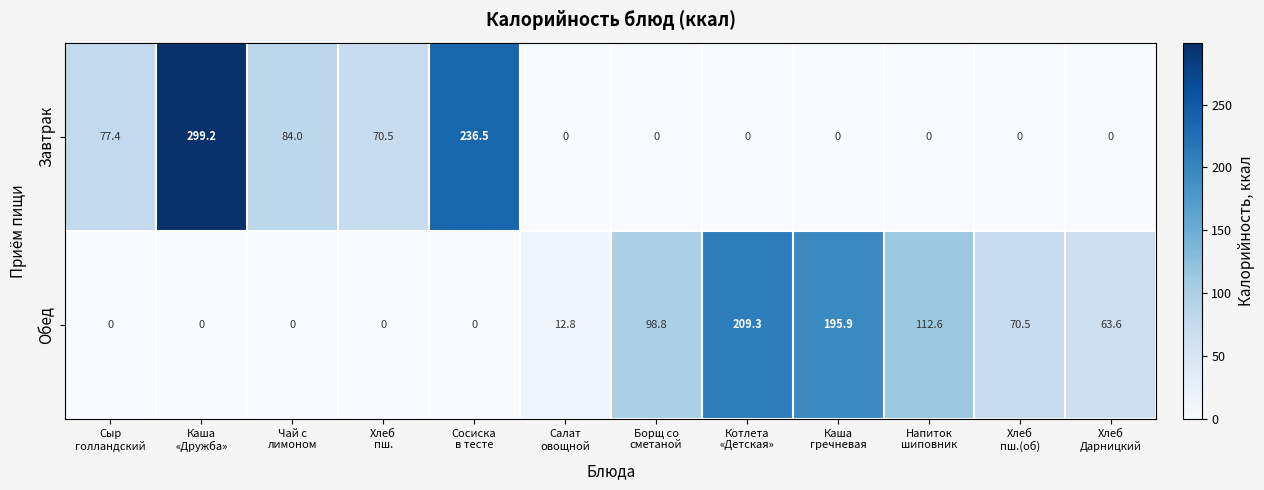

What is the maximum value shown in the chart?

299.2